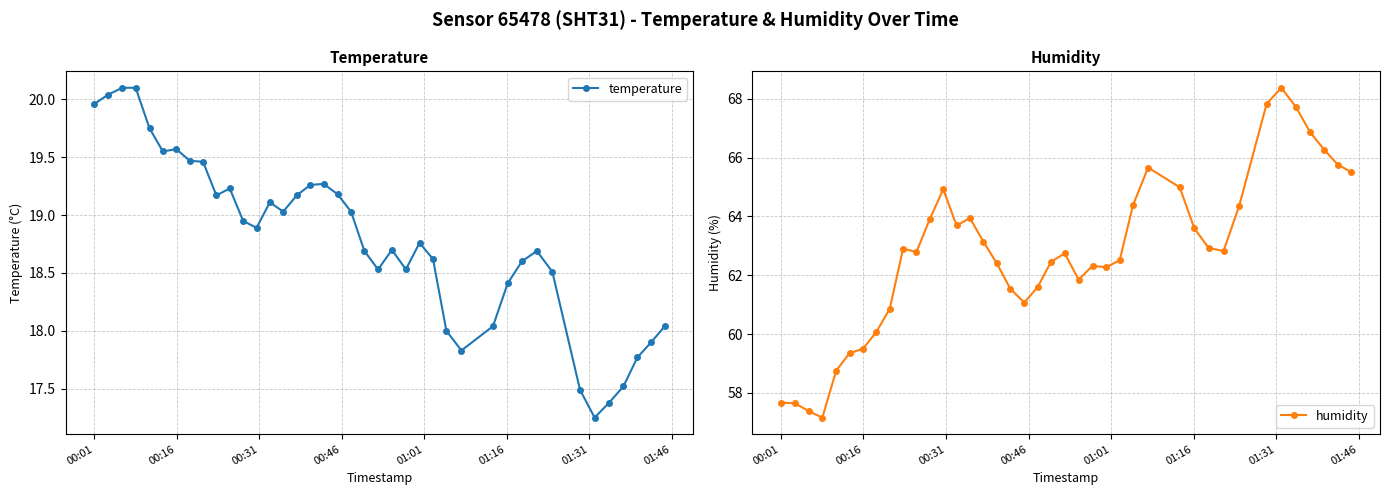

True or false: humidity and temperature intersect in this chart.

False